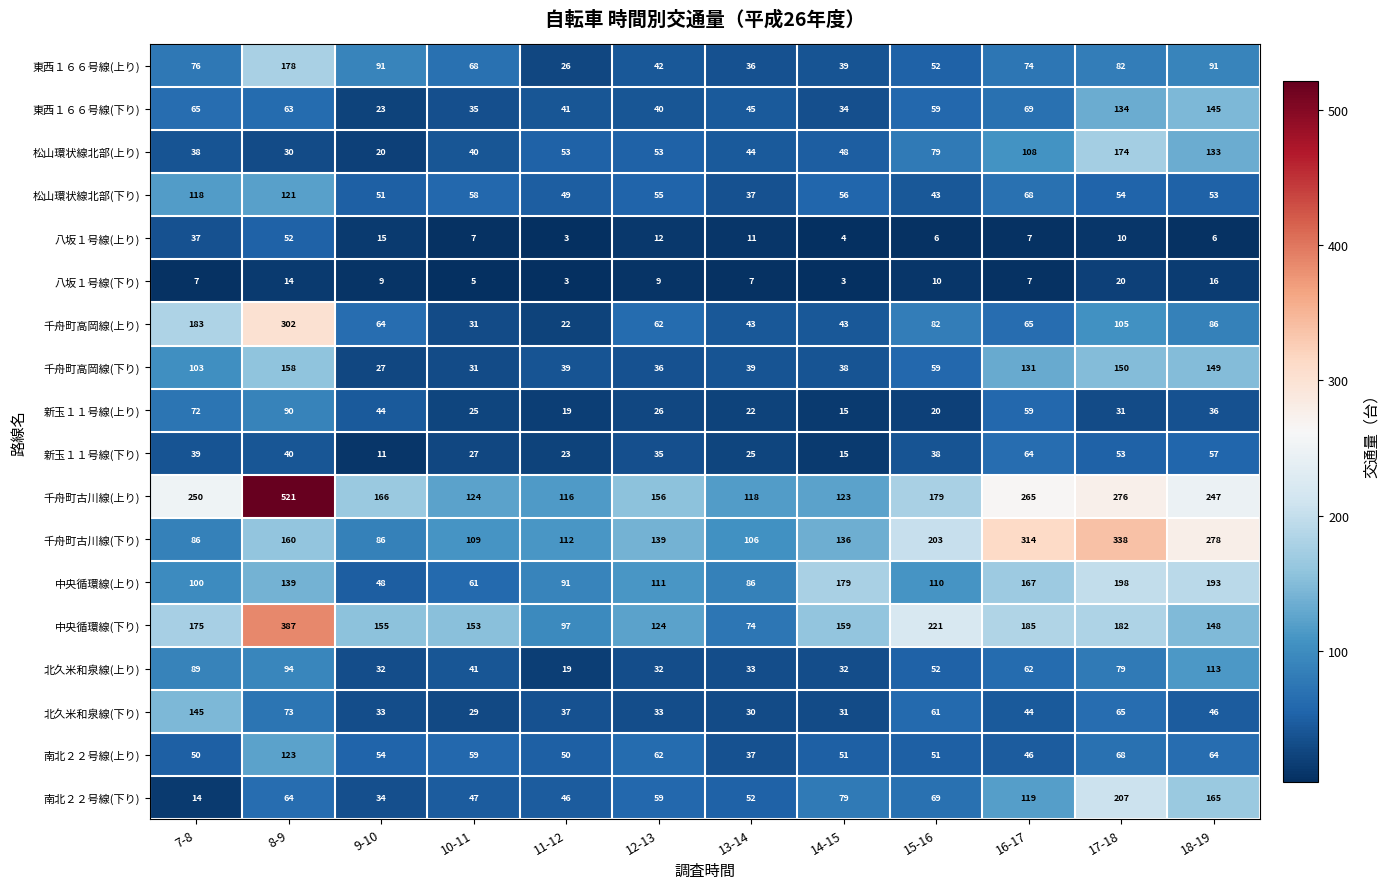

At 9-10, list the series in order from largest to smallest.

千舟町古川線(上り), 中央循環線(下り), 東西１６６号線(上り), 千舟町古川線(下り), 千舟町高岡線(上り), 南北２２号線(上り), 松山環状線北部(下り), 中央循環線(上り), 新玉１１号線(上り), 南北２２号線(下り), 北久米和泉線(下り), 北久米和泉線(上り), 千舟町高岡線(下り), 東西１６６号線(下り), 松山環状線北部(上り), 八坂１号線(上り), 新玉１１号線(下り), 八坂１号線(下り)